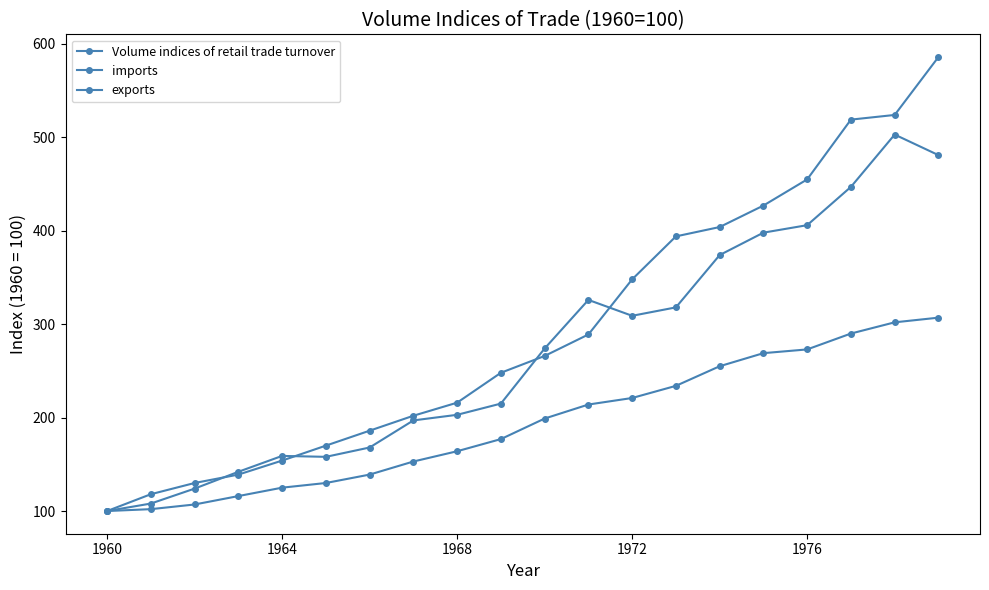

How many series are shown in this chart?

3